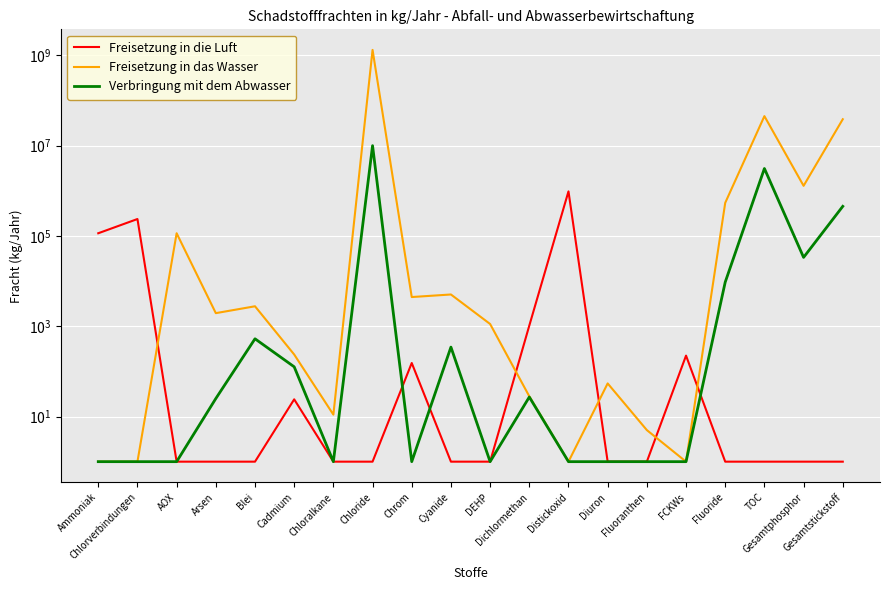

At which category does Freisetzung in die Luft reach its first local peak?

Chlorverbindungen